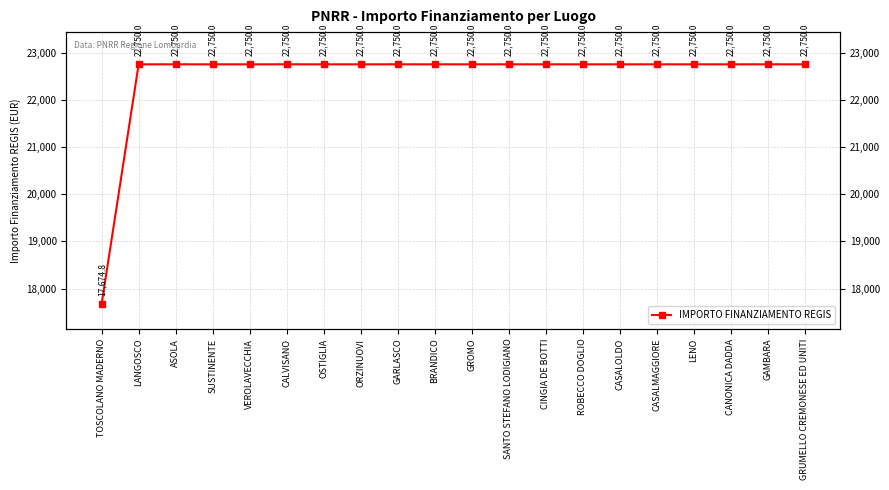

What is the average value?

22496.2